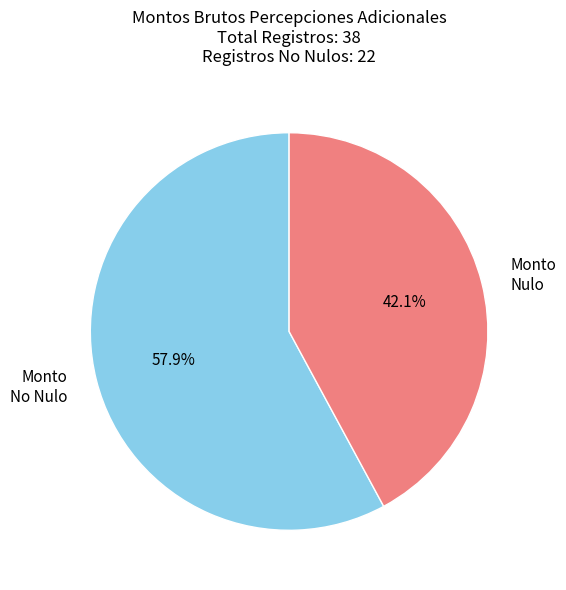

Which slice is the largest?

Monto No Nulo